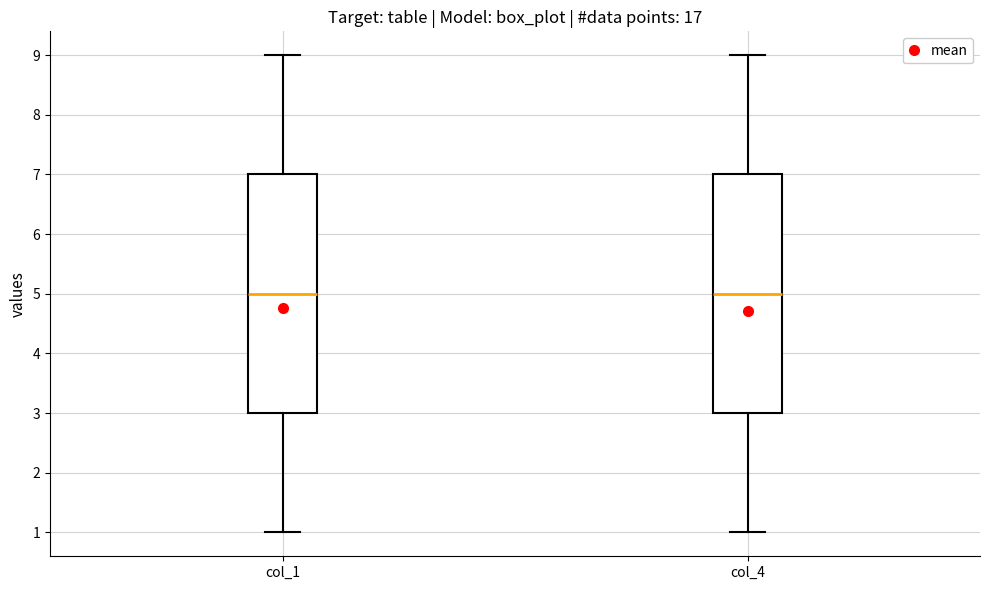

Reading left to right, read every box against the y-axis: the position of its median line, the range the box covers, and the ends of its whiskers. The values are not printed on the chart, so give them approximately, as read against the axis.

col_1: median 5, box 3 to 7, whiskers 1 to 9
col_4: median 5, box 3 to 7, whiskers 1 to 9